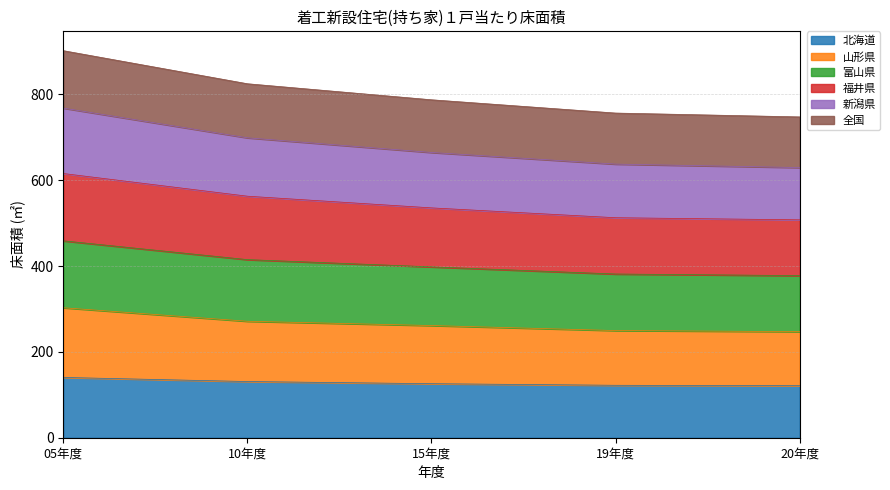

What is the total value across all series at 05年度?

901.6